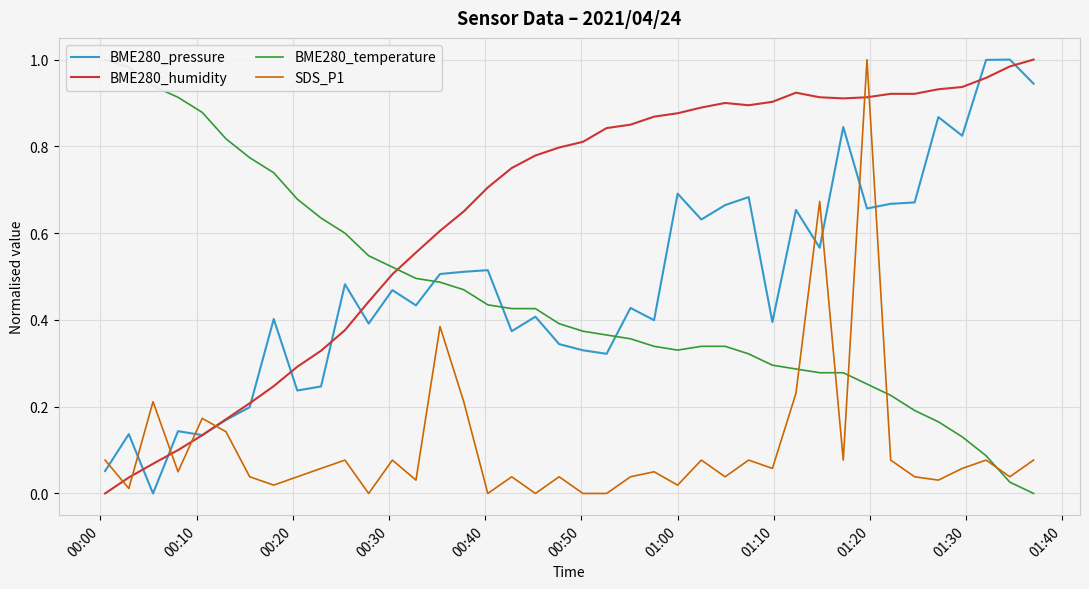

What is the sum of all SDS_P1 values?

4.4